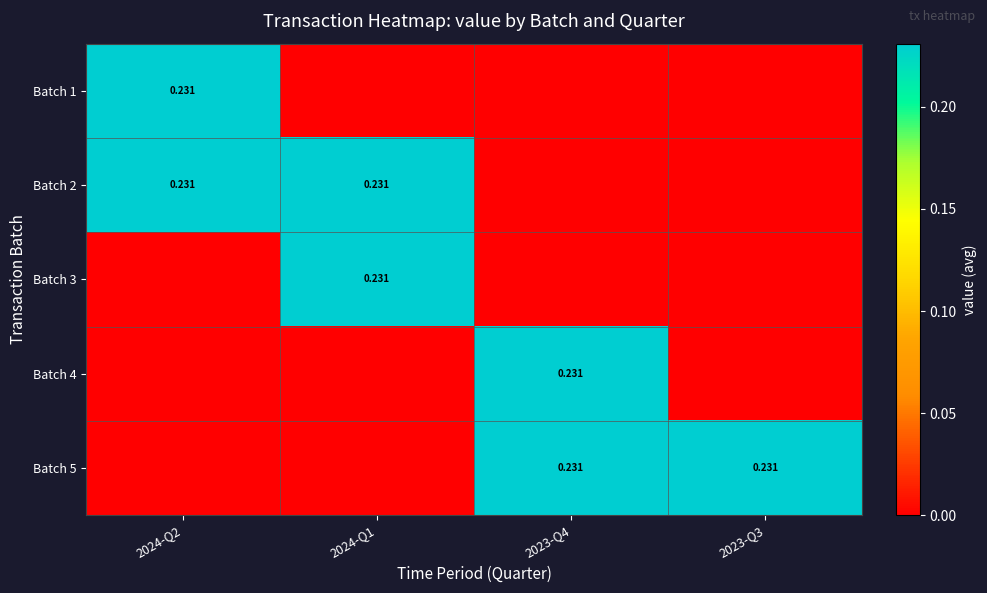

List the series in order of their peak value, highest first.

Batch 1, Batch 2, Batch 3, Batch 4, Batch 5